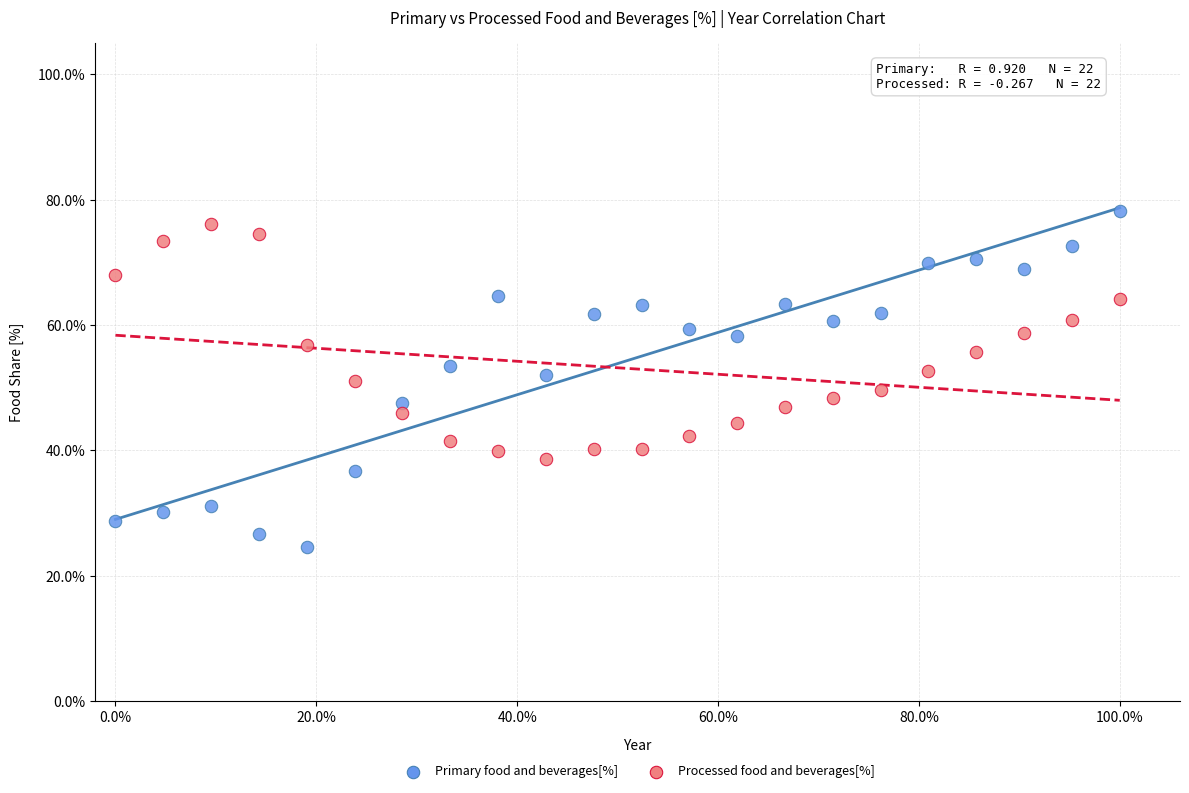

Which series contains the lowest Y value?

Primary food and beverages[%]